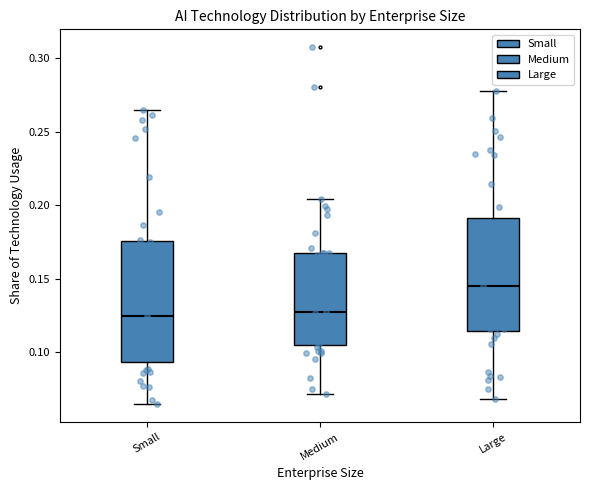

Where does the median line of the box for Medium sit on the y-axis? The values are not printed on the chart, so give them approximately, as read against the axis.

0.125